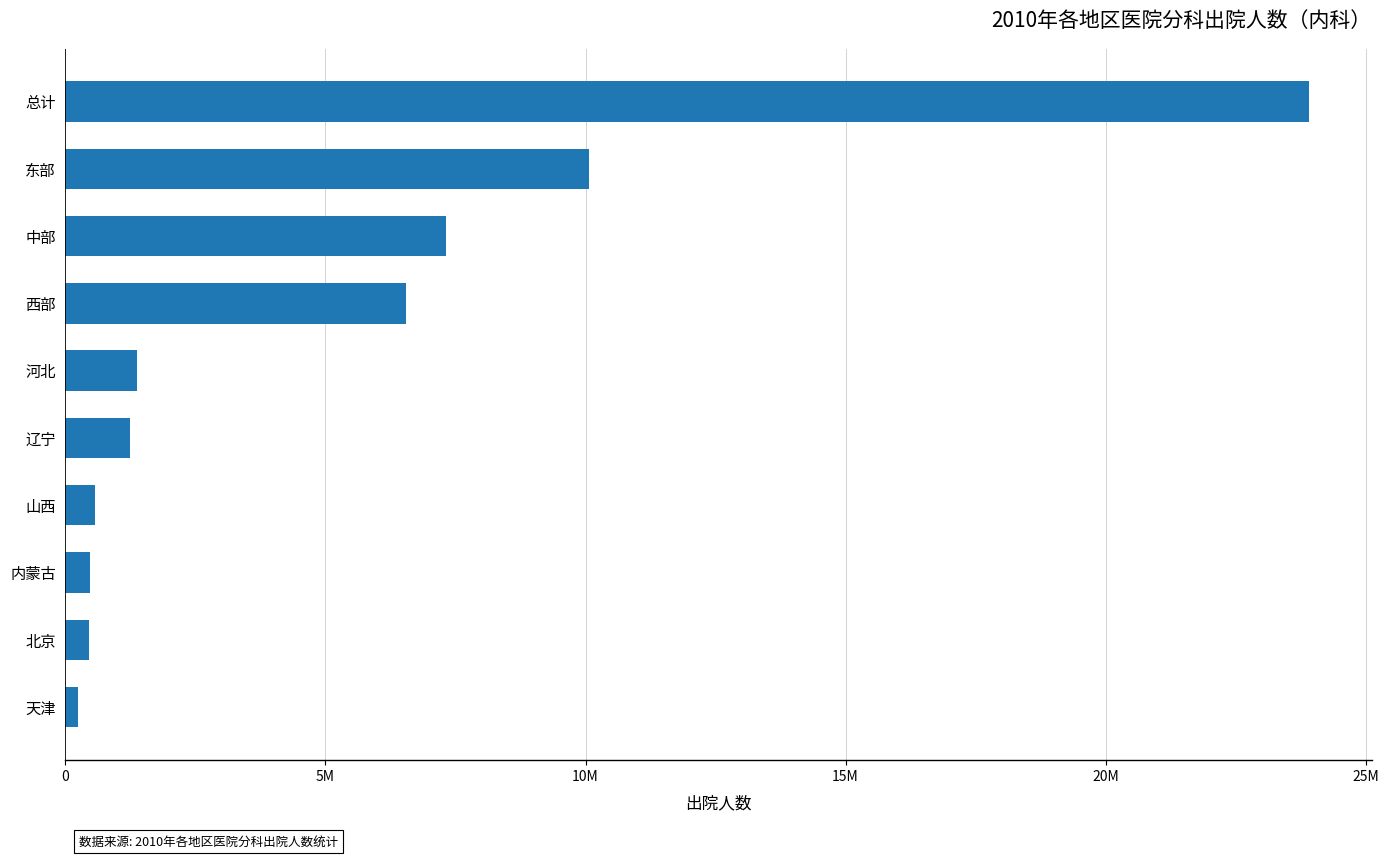

What is the average value?

5219779